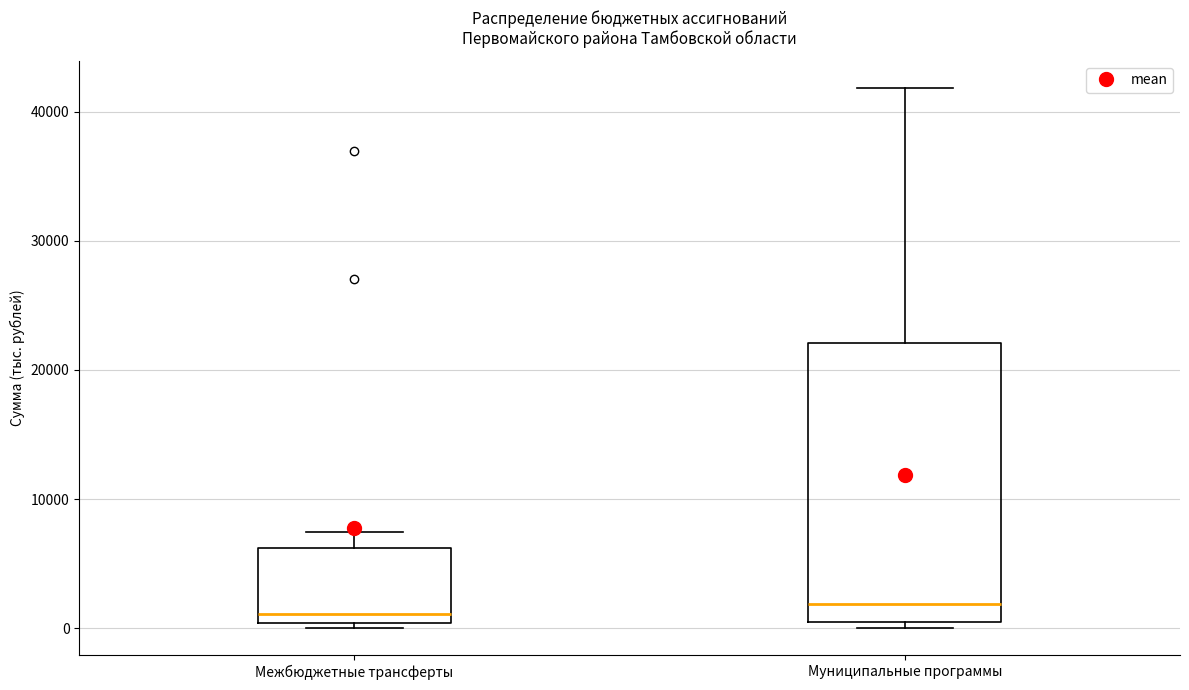

Reading left to right, read every box against the y-axis: the position of its median line, the range the box covers, and the ends of its whiskers. The values are not printed on the chart, so give them approximately, as read against the axis.

Межбюджетные трансферты: median 1000, box 0 to 6000, whiskers 0 (just below the box's lower edge) to 7000
Муниципальные программы: median 2000, box 0 to 22000, whiskers 0 (just below the box's lower edge) to 42000